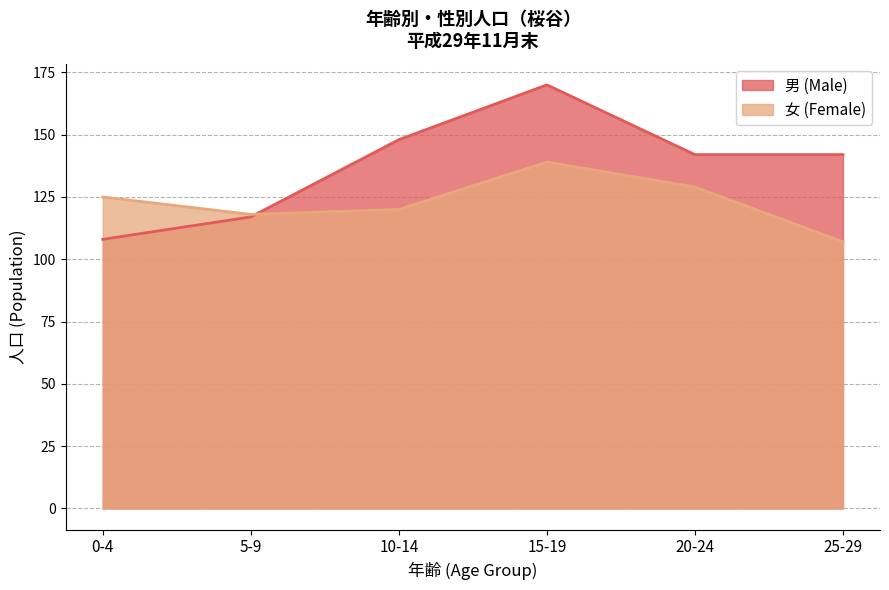

What is the lowest value of the 男 (Male) series?

108